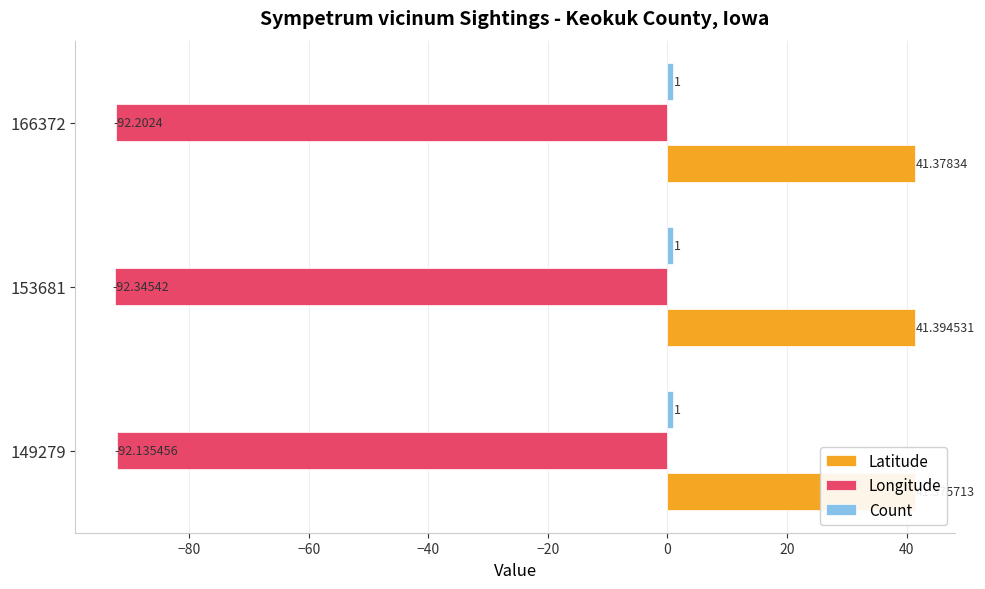

Reading left to right, what are all the values shown in this chart?

Latitude: 41.4	41.4	41.4
Longitude: -92.1	-92.3	-92.2
Count: 0.2	0.2	0.2